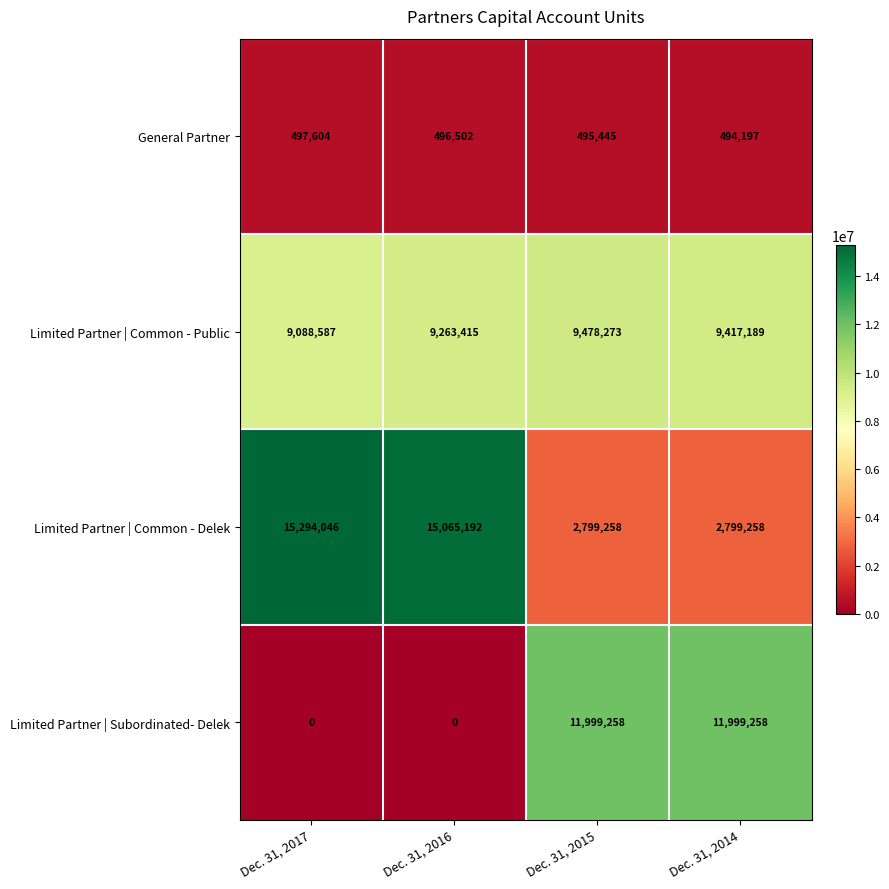

Between Dec. 31, 2015 and Dec. 31, 2014, which series saw the biggest shift?

Limited Partner | Common - Public